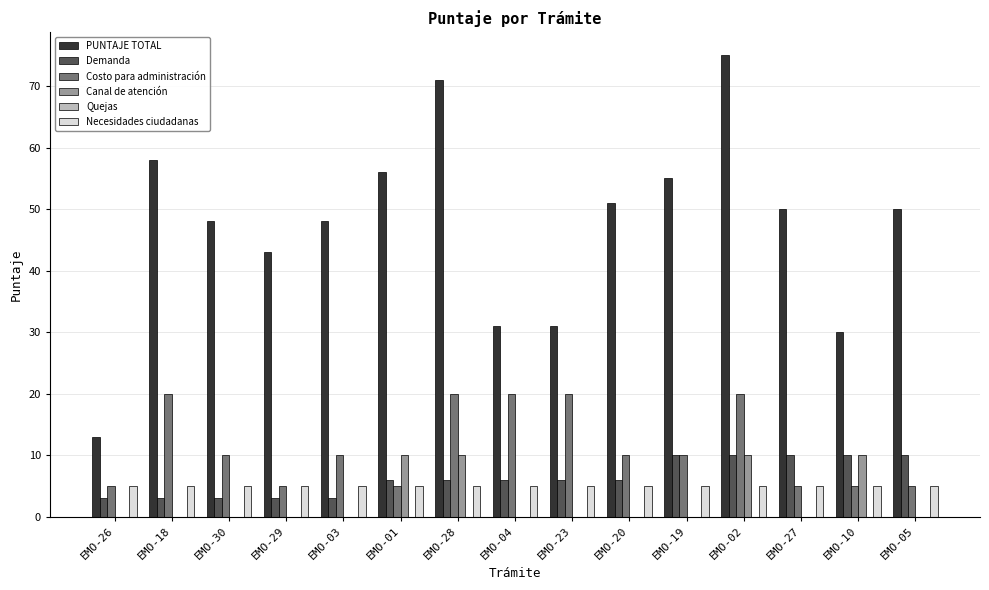

Which series has the widest spread of values?

PUNTAJE TOTAL